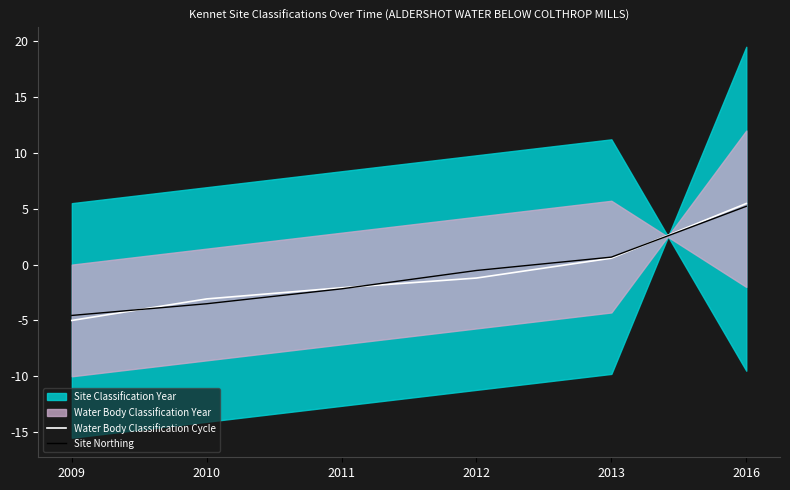

The value of Water Body Classification Cycle at 2009 is -3.1. True or false?

False